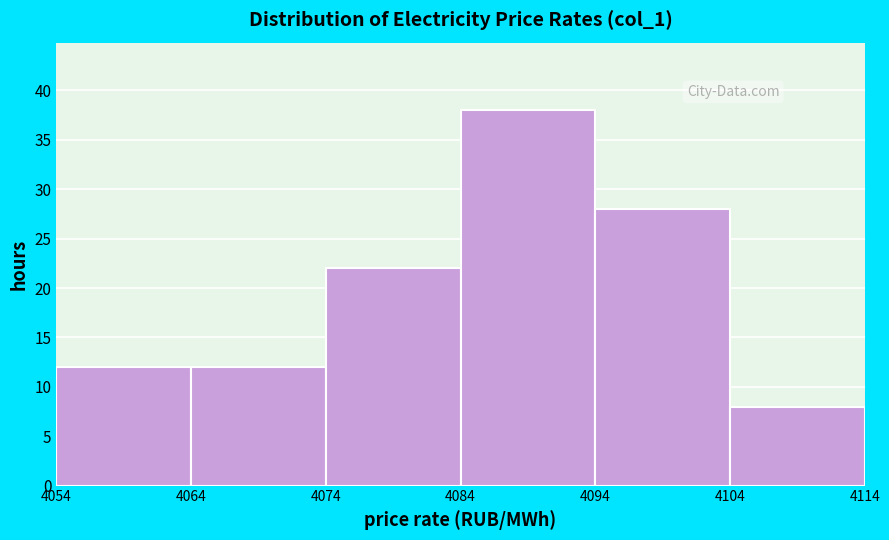

Reading left to right, transcribe this chart: for each bar, give the range it covers on the x-axis and its height. The values are not printed on the chart, so give them approximately, as read against the axis.

4054 to 4064: 12
4064 to 4074: 12
4074 to 4084: 22
4084 to 4094: 38
4094 to 4104: 28
4104 to 4114: 8